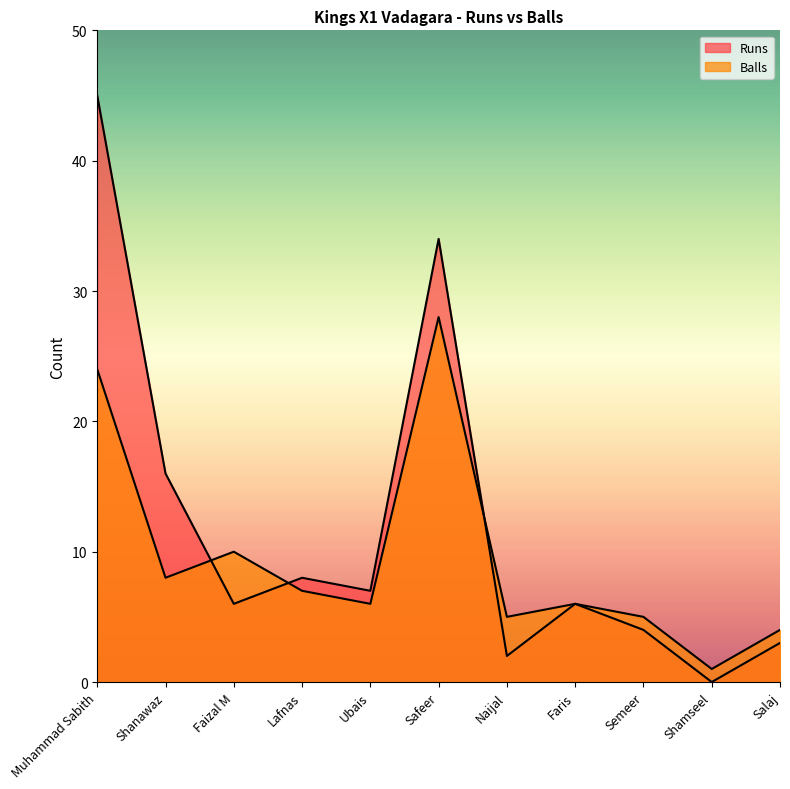

At which label does Balls reach its minimum?

Shamseel